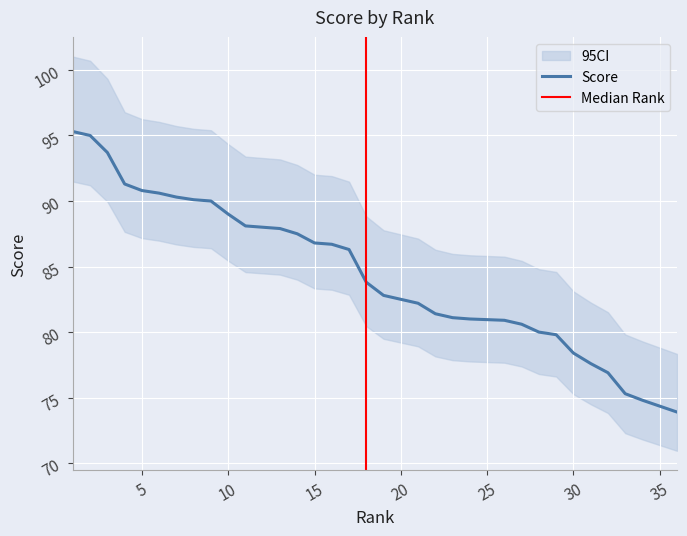

List the labels in order of value, largest first.

1, 2, 3, 4, 5, 6, 7, 8, 9, 10, 11, 12, 13, 14, 15, 16, 17, 18, 19, 20, 21, 22, 23, 24, 26, 27, 28, 29, 30, 31, 32, 33, 34, 36